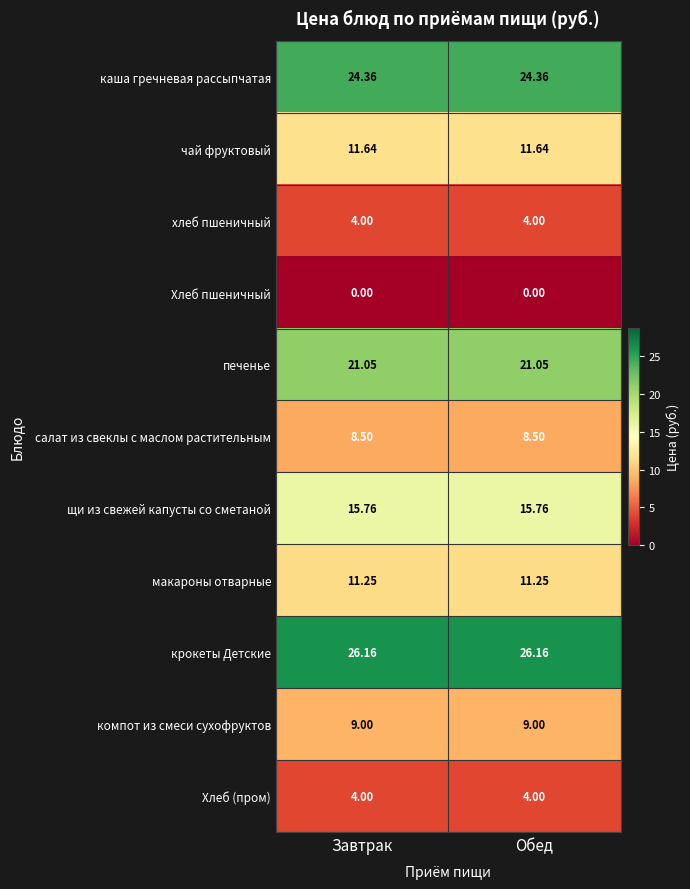

Which series has the largest total across all categories?

крокеты Детские